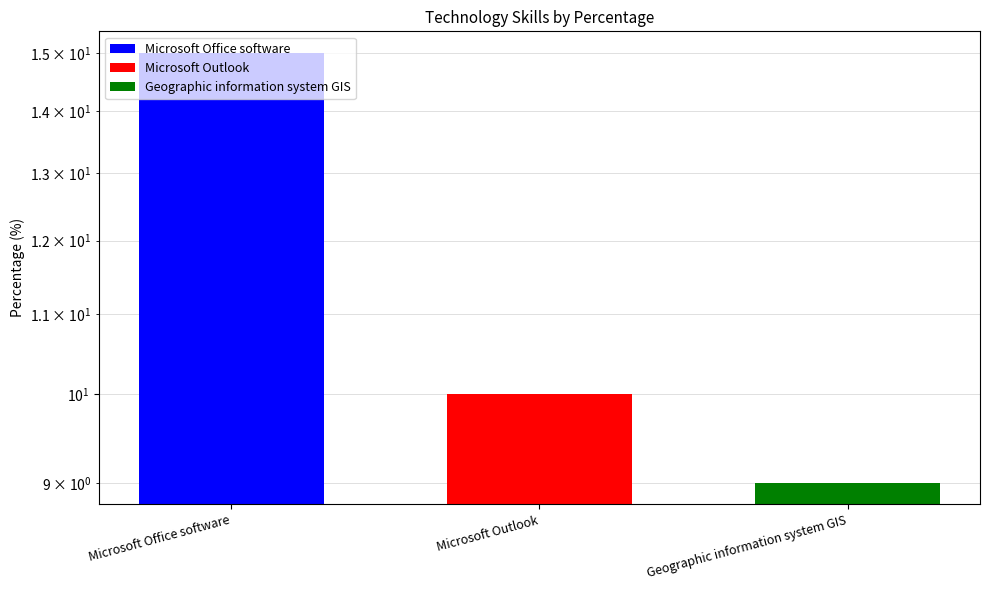

Does the chart contain stacked bars?

No